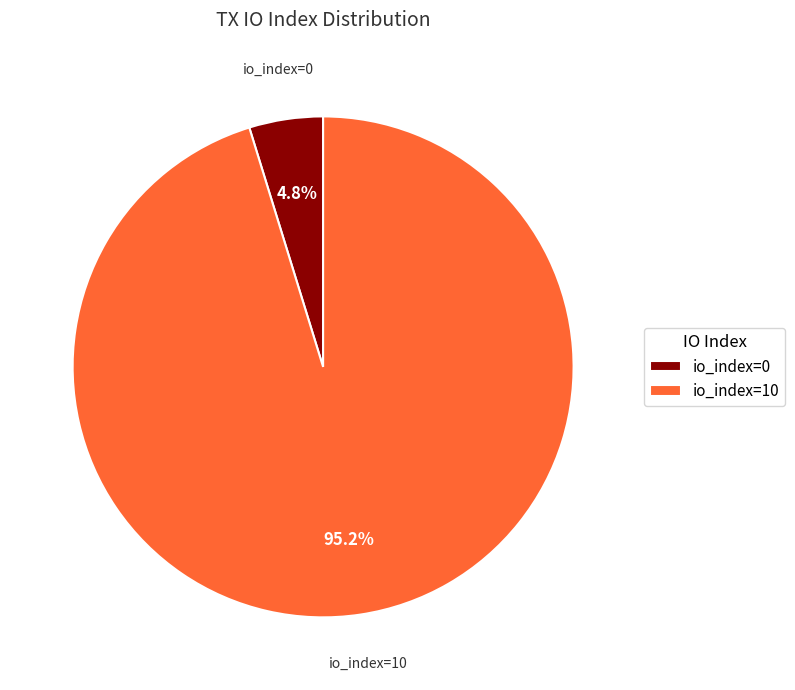

Between io_index=10 and io_index=0, which is larger?

io_index=10